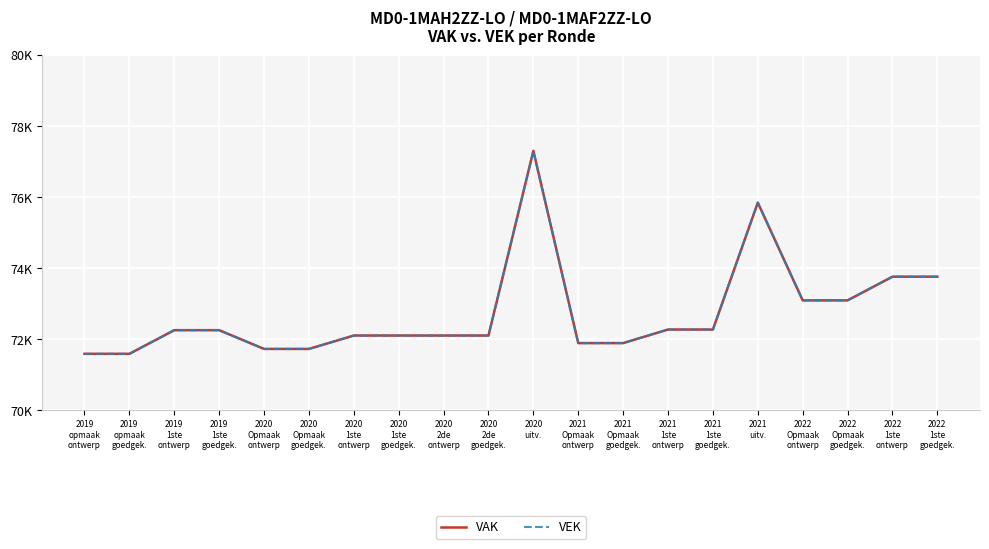

What is the label of the 13th point from the left?

2021
Opmaak
goedgek.